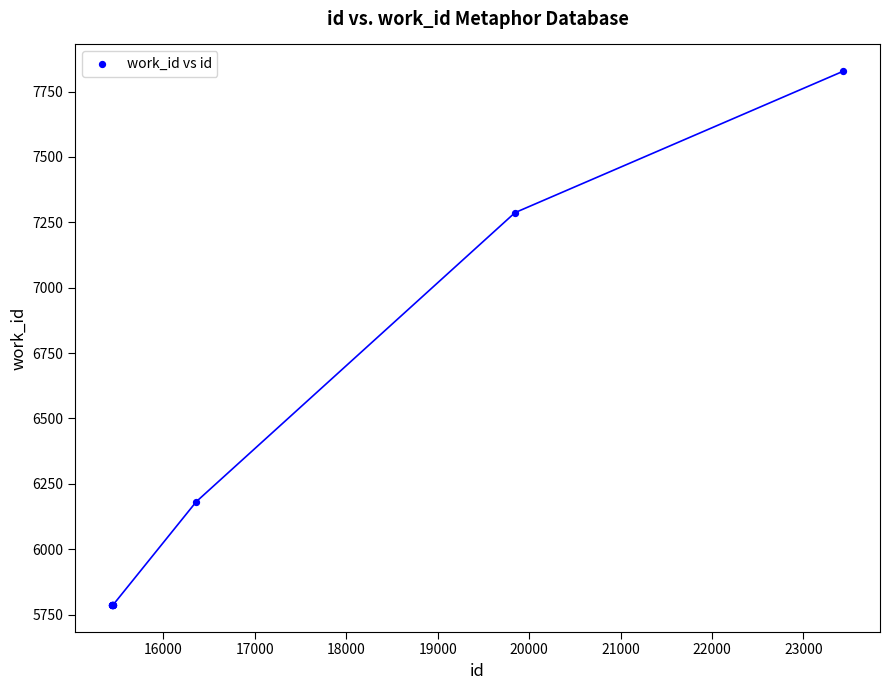

What Y value in the scatter plot is closest to 6807?

7287